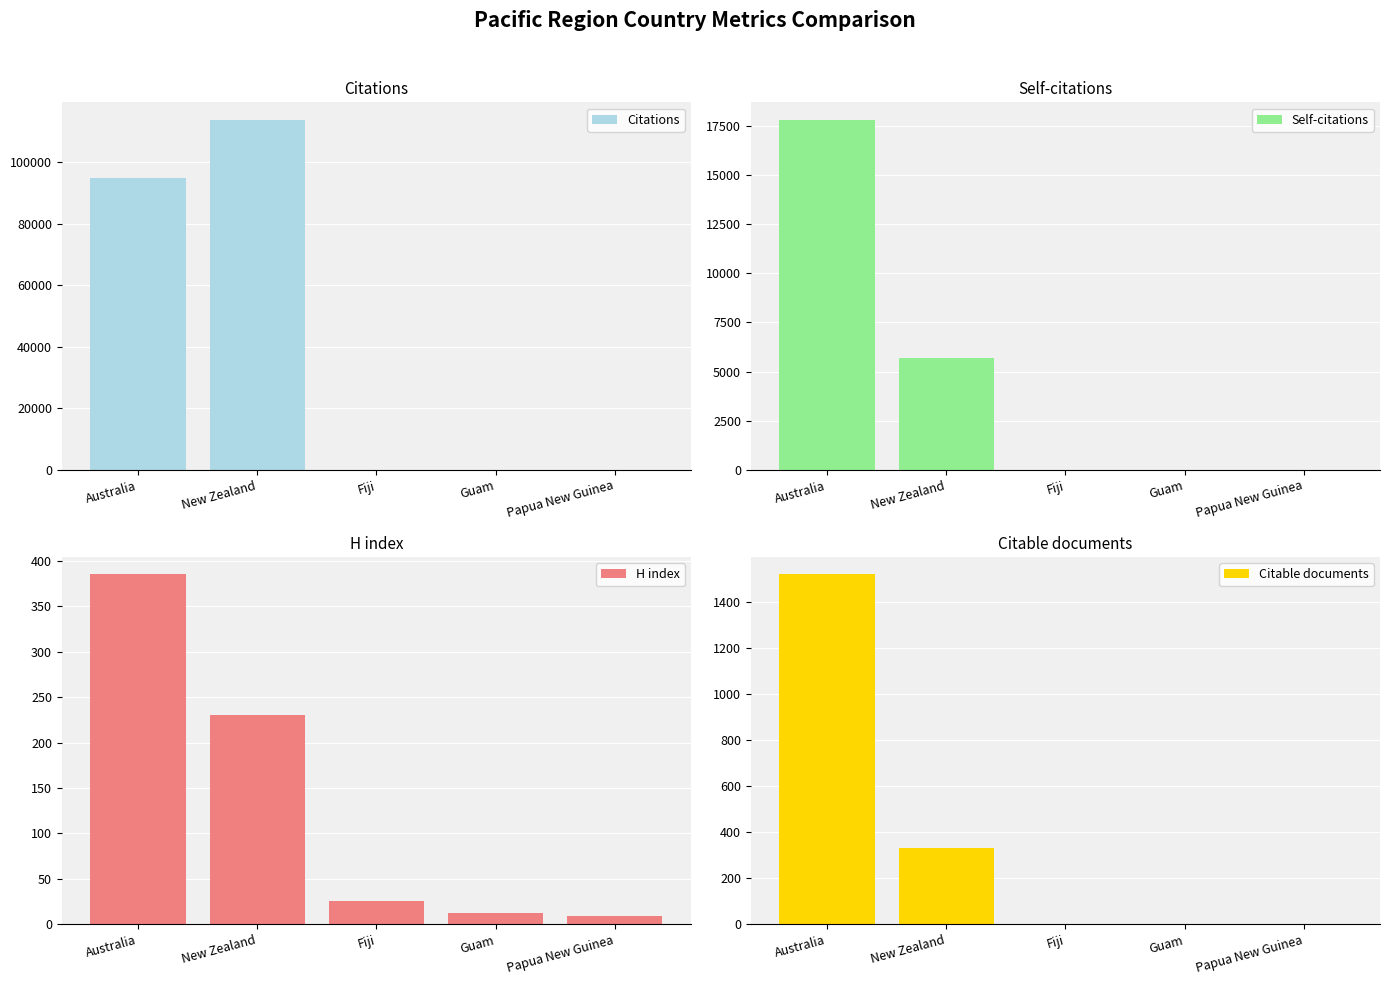

Read the Citable documents value at Fiji.

3